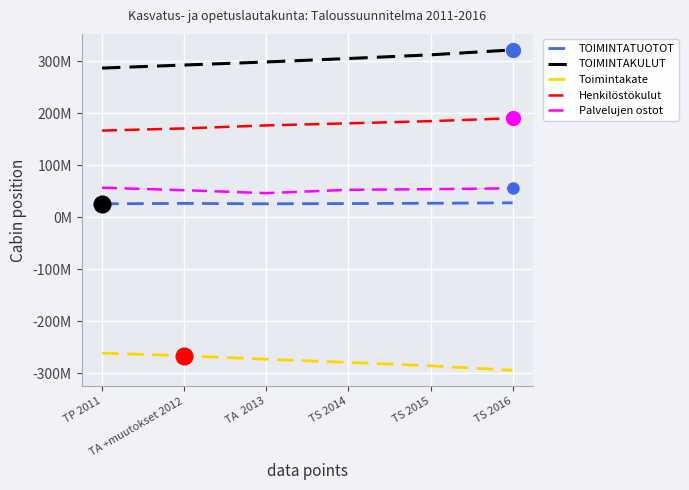

Is the value of TOIMINTATUOTOT at TA  2013 greater than the value of Henkilöstökulut at TS 2015?

No